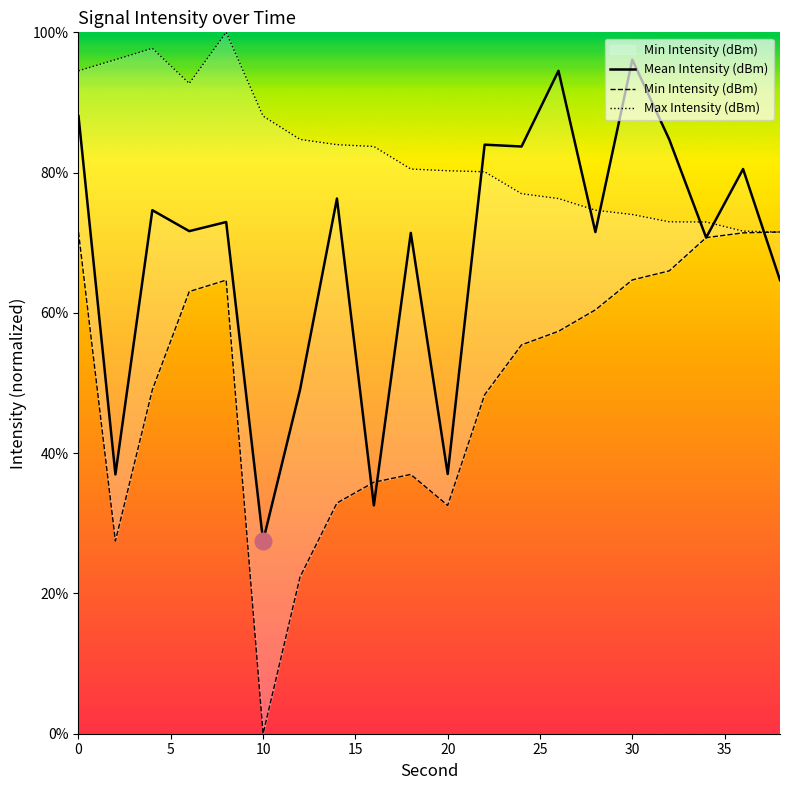

After their last crossing, which series has the higher values: Max Intensity (dBm) or Min Intensity (dBm)?

Min Intensity (dBm)